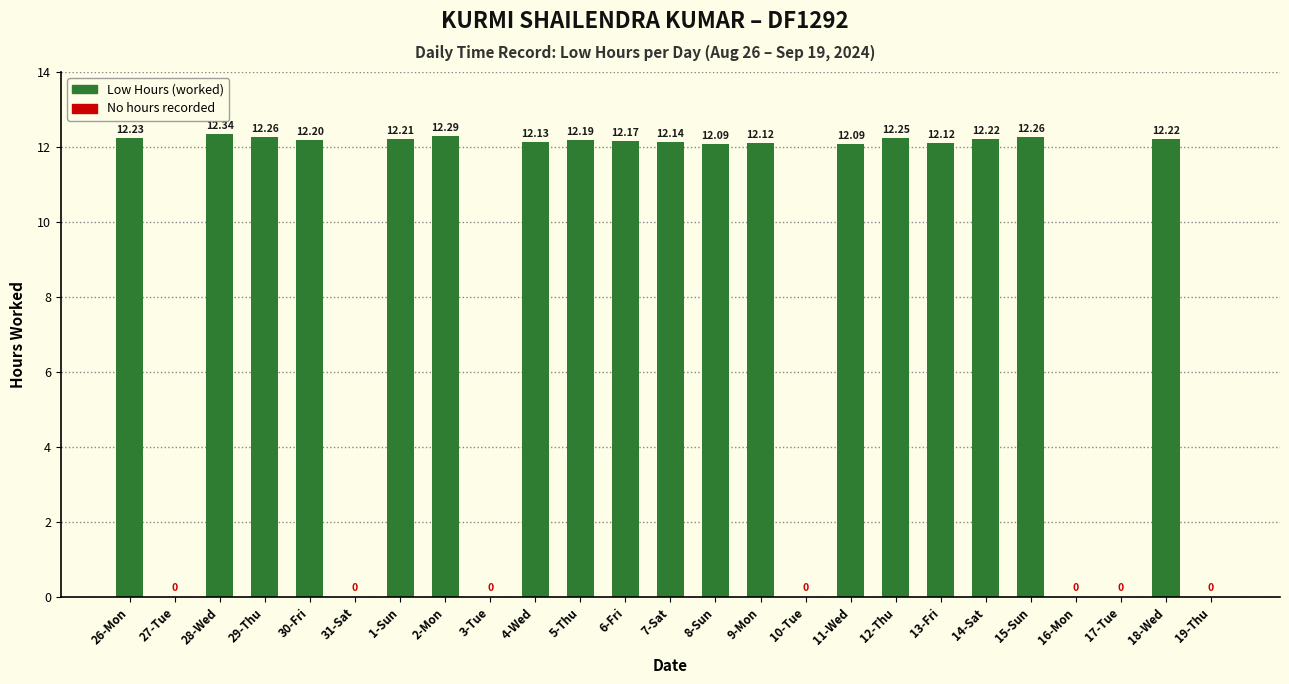

The value at 17-Tue is 0.0. True or false?

True